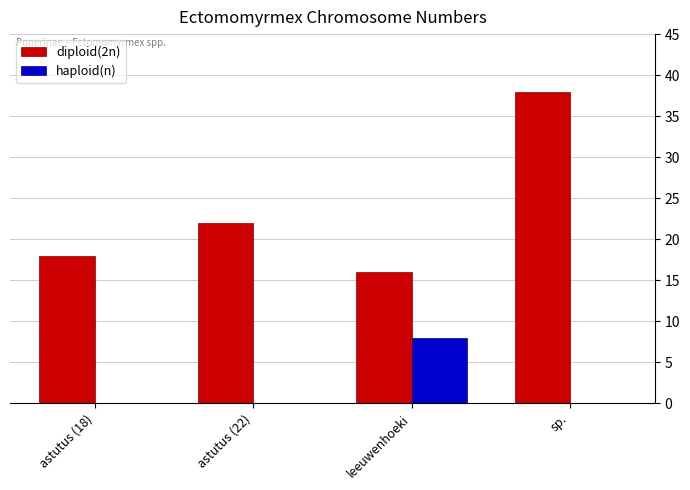

What is the sum of all haploid(n) values?

8